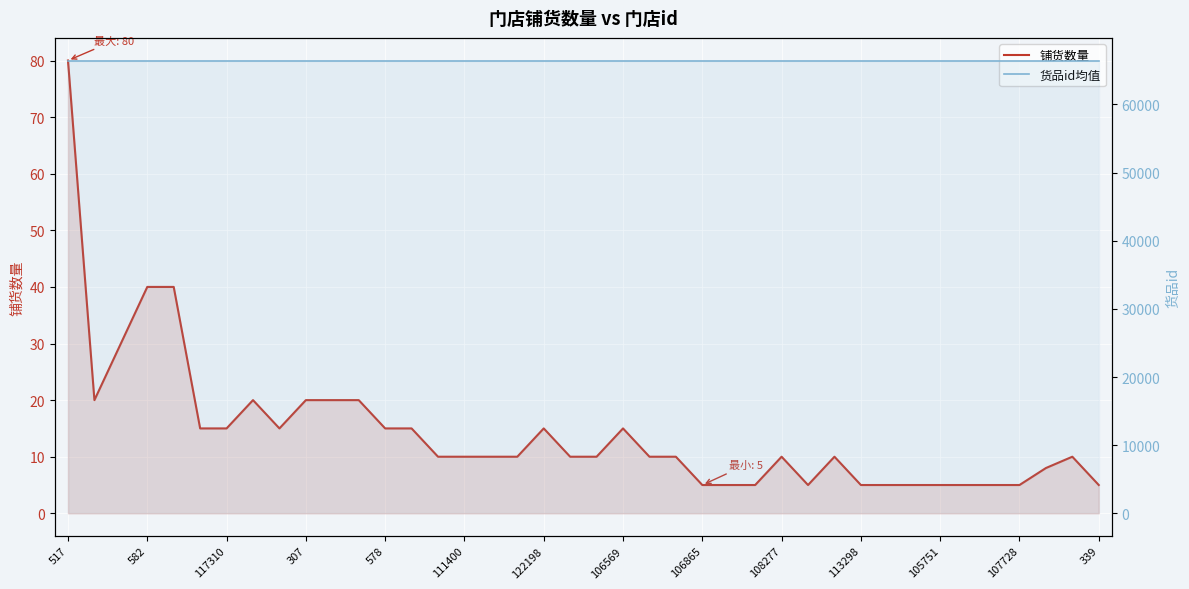

Reading left to right, transcribe all the data shown in this chart.

铺货数量: 80	20	30	40	40	15	15	20	15	20	20	20	15	15	10	10	10	10	15	10	10	15	10	10	5	5	5	10	5	10	5	5	5	5	5	5	5	8	10	5
货品id均值: 66444	66444	66444	66444	66444	66444	66444	66444	66444	66444	66444	66444	66444	66444	66444	66444	66444	66444	66444	66444	66444	66444	66444	66444	66444	66444	66444	66444	66444	66444	66444	66444	66444	66444	66444	66444	66444	66444	66444	66444